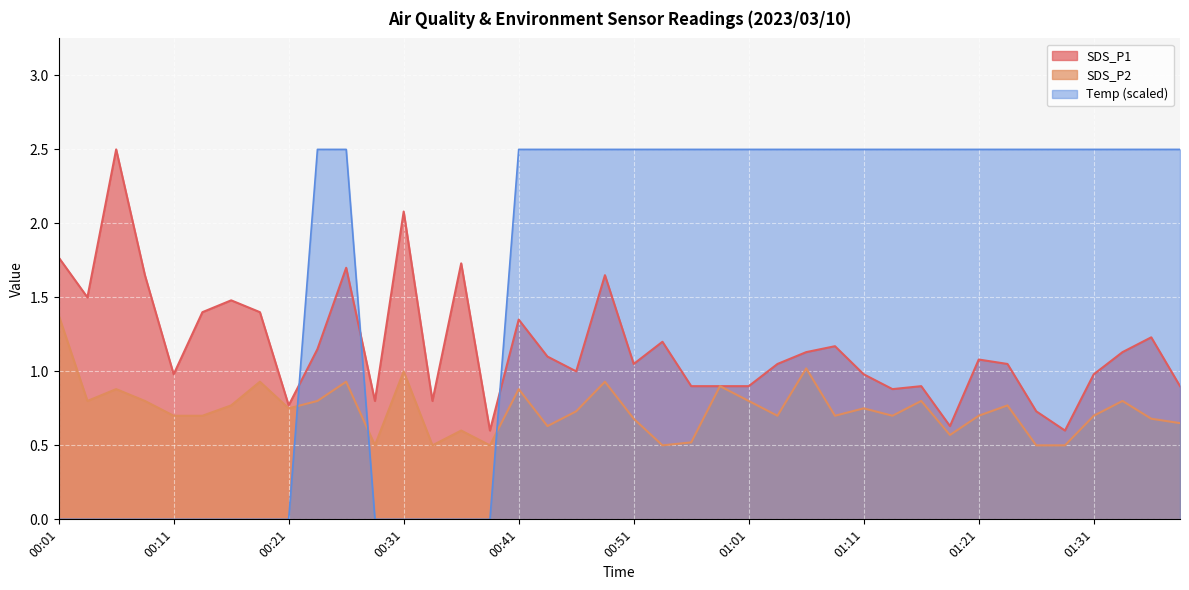

The SDS_P1 series shows 1.1 at 01:33. True or false?

True